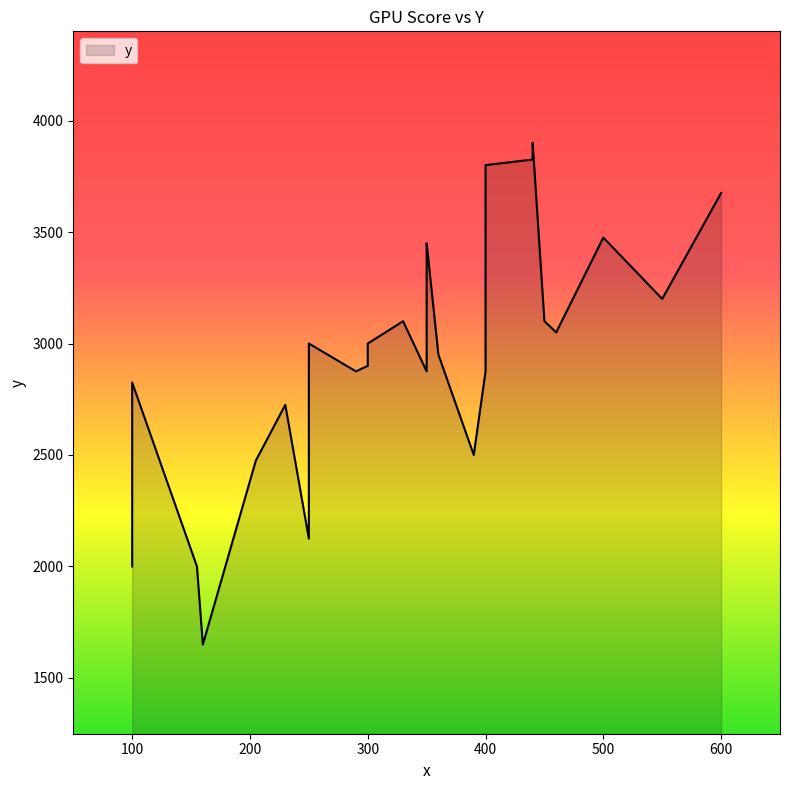

Reading right to left, transcribe all the data shown in this chart.

3675	3200	3475	3050	3100	3900	3825	3800	2875	2500	2950	3450	3400	3225	2875	3100	3000	2900	2875	2875	3000	2125	2725	2475	1650	2000	2825	2475	2000